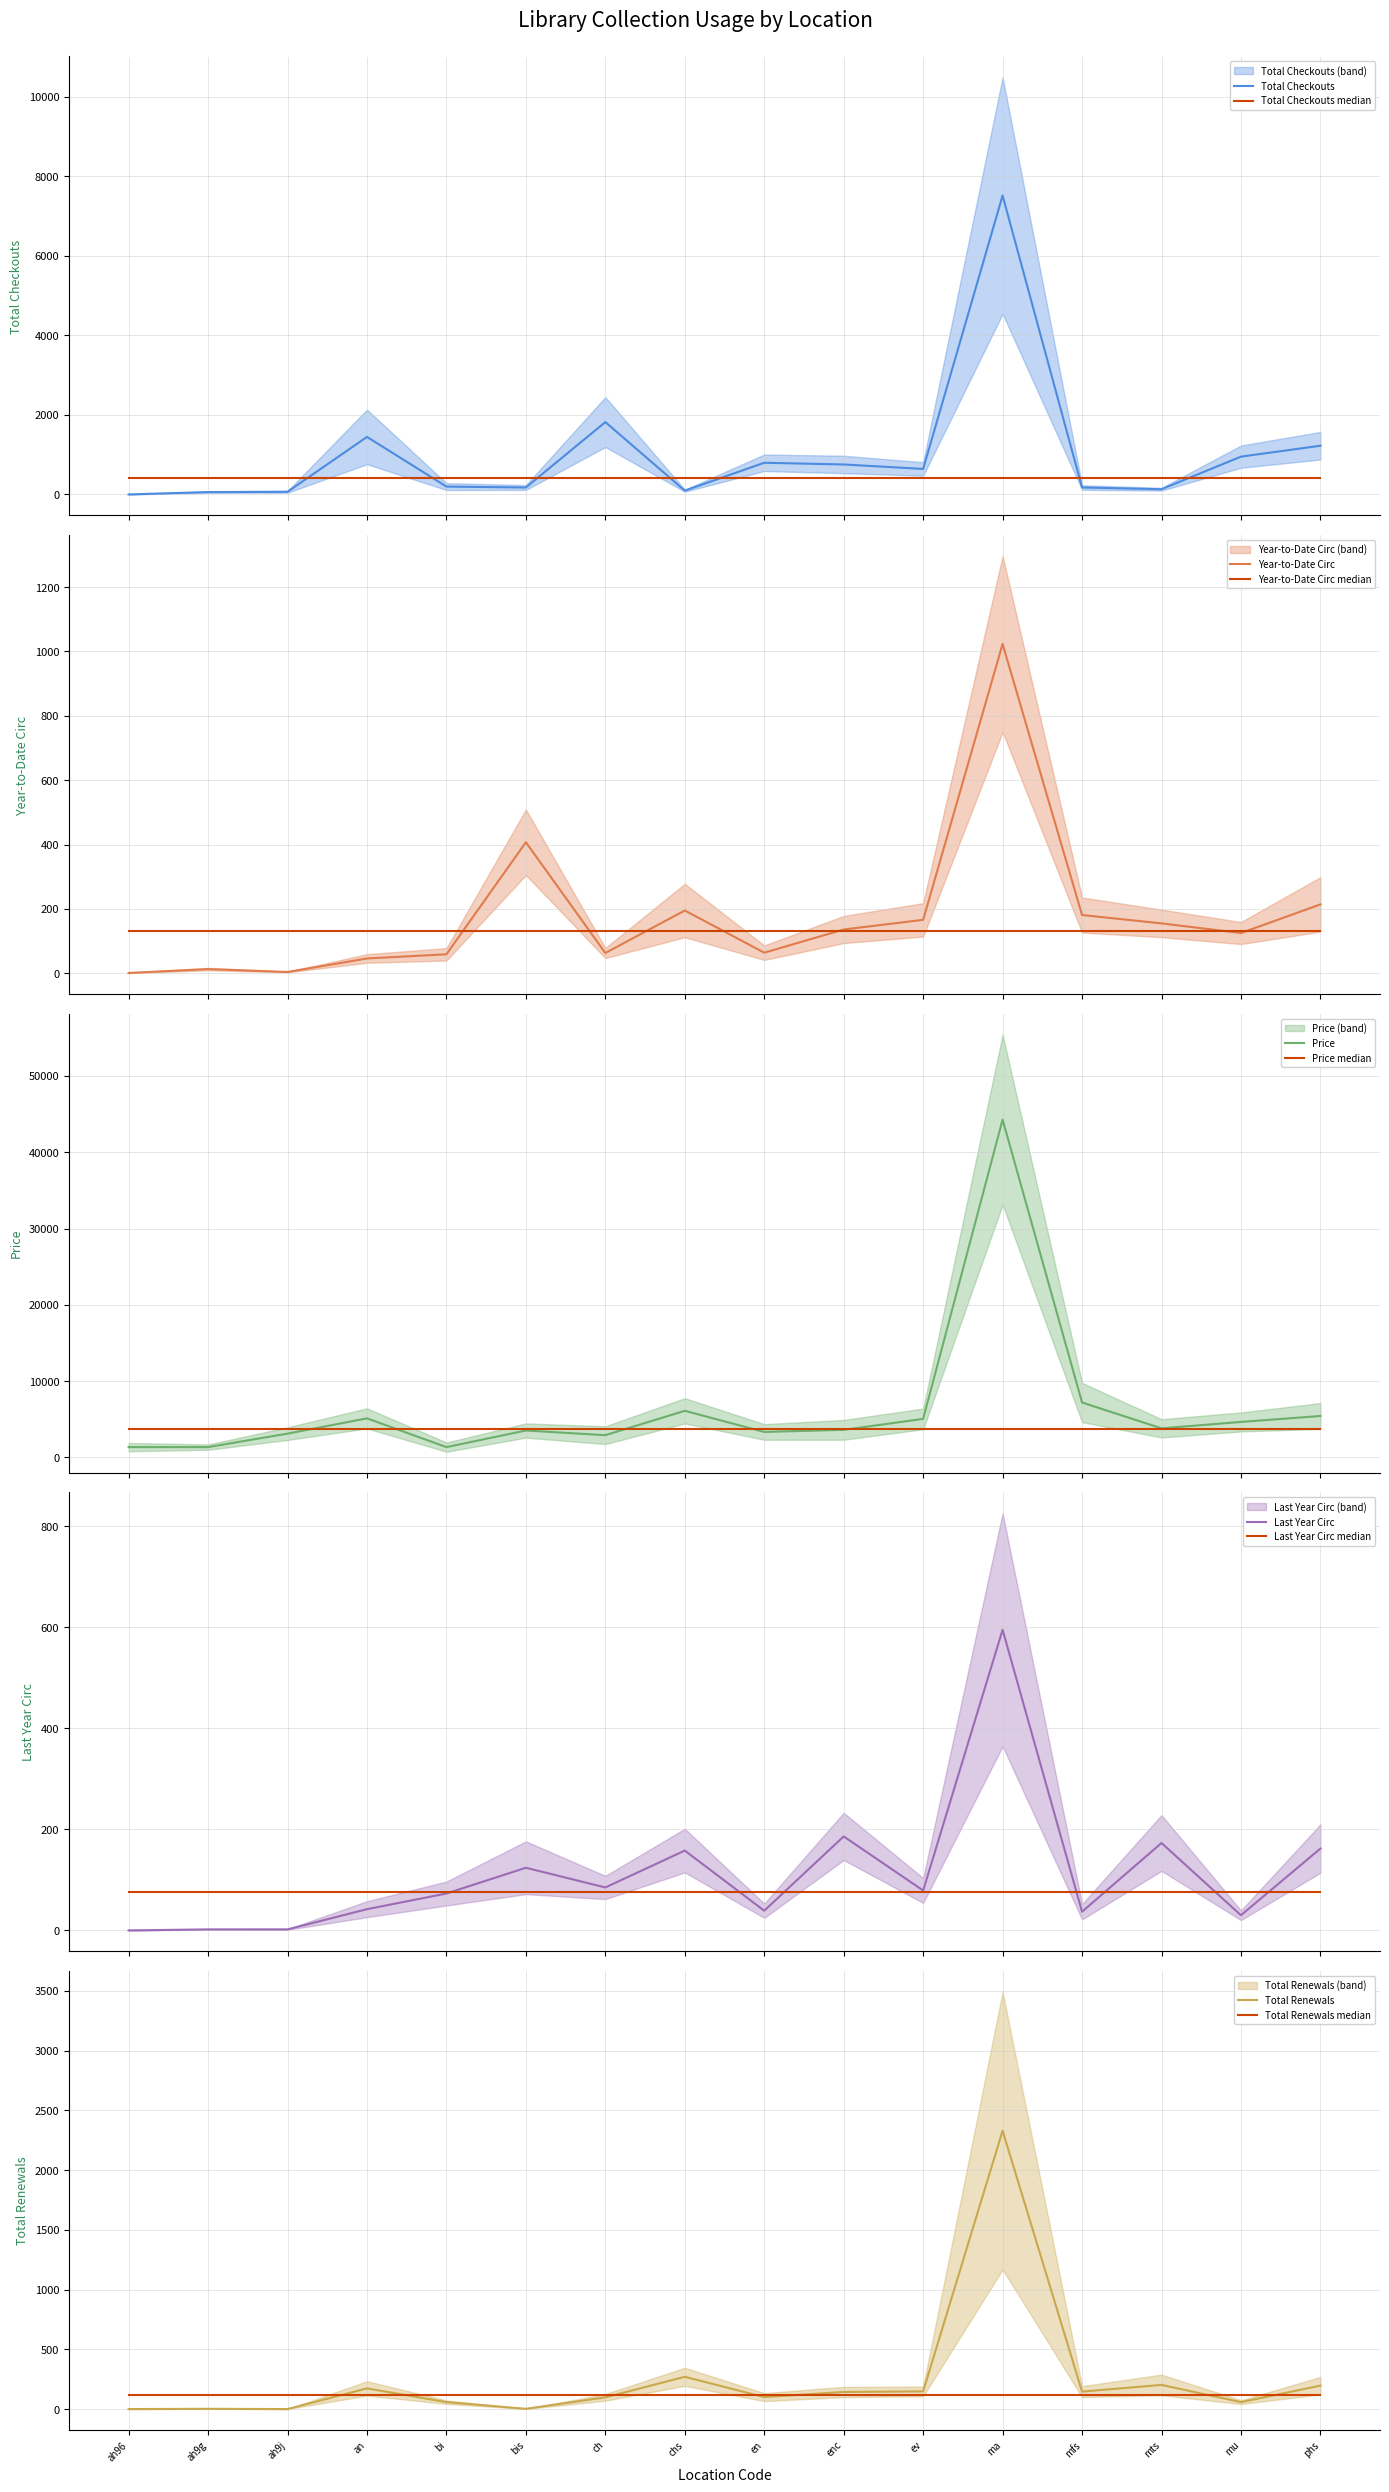

Which has a higher value, ah9g or bi?

bi